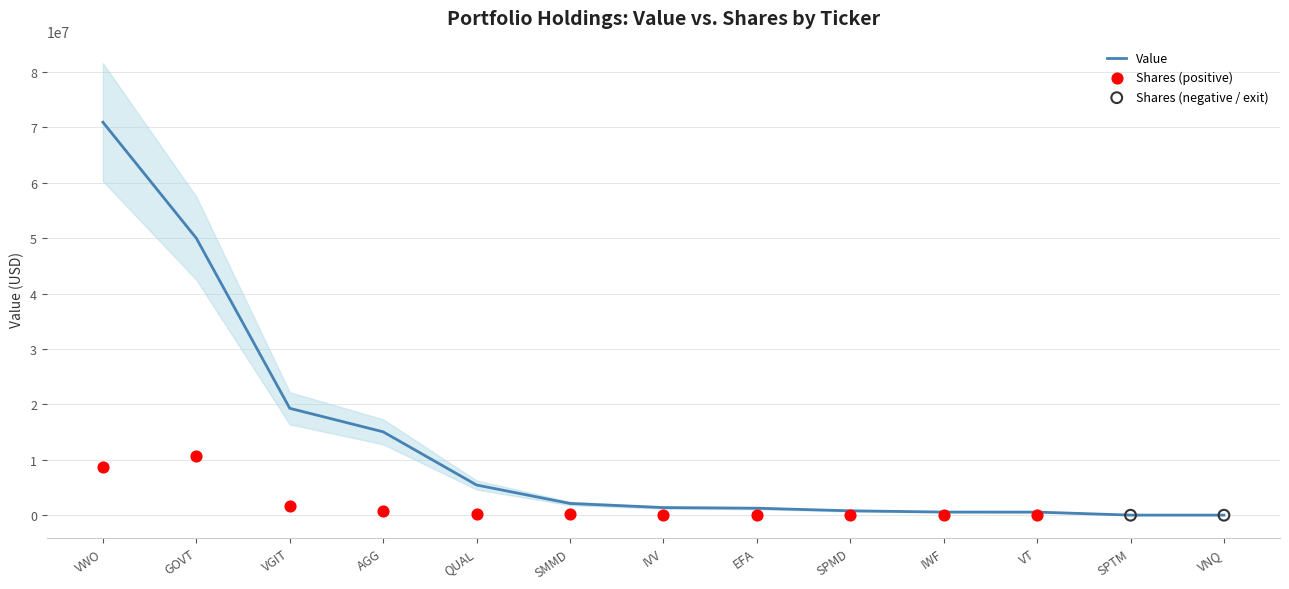

What is the maximum value for Value?

70935000